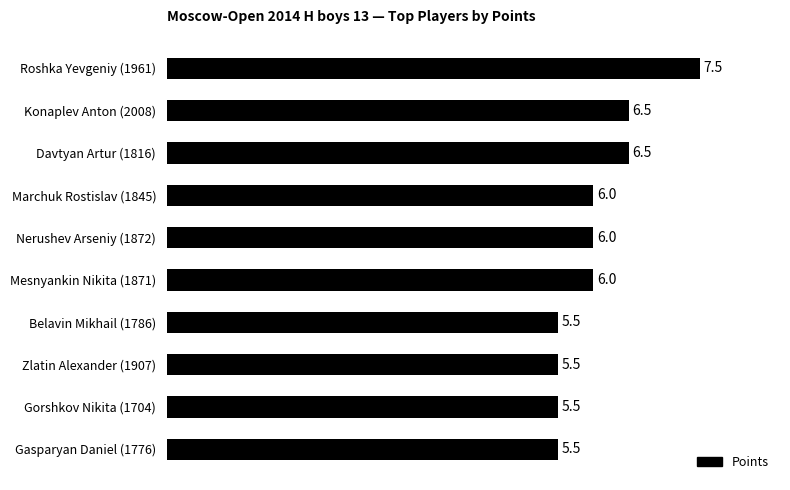

What is the change in value from Marchuk Rostislav (1845) to Zlatin Alexander (1907)?

-0.5